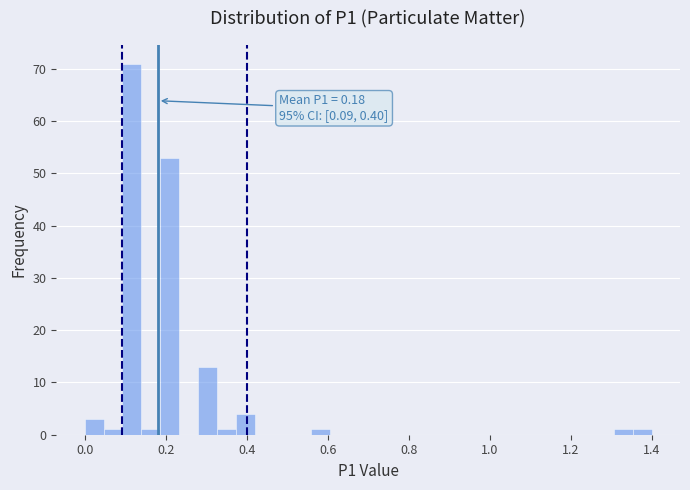

Read against the x-axis, roughly where is the centre of the tallest bar?

0.12